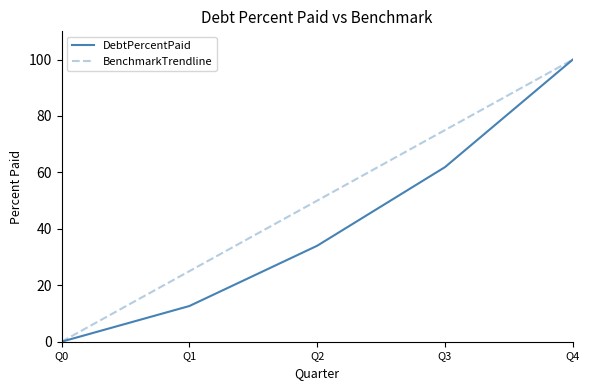

Reading left to right, extract all data points from this chart.

DebtPercentPaid: Q0=0.0	Q1=12.7	Q2=34.0	Q3=61.9	Q4=100.0
BenchmarkTrendline: Q0=0.0	Q1=25.0	Q2=50.0	Q3=75.0	Q4=100.0